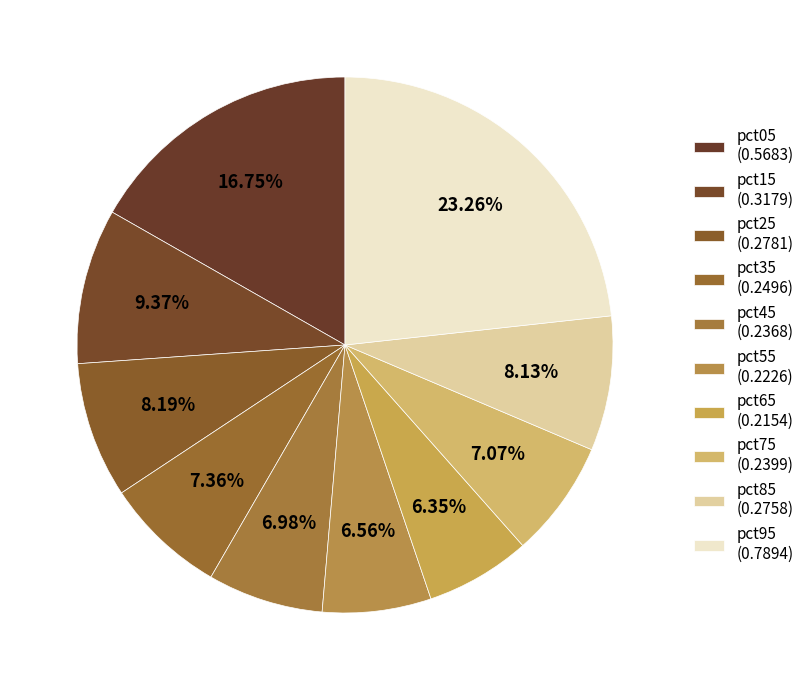

How many slices are in this pie chart?

10